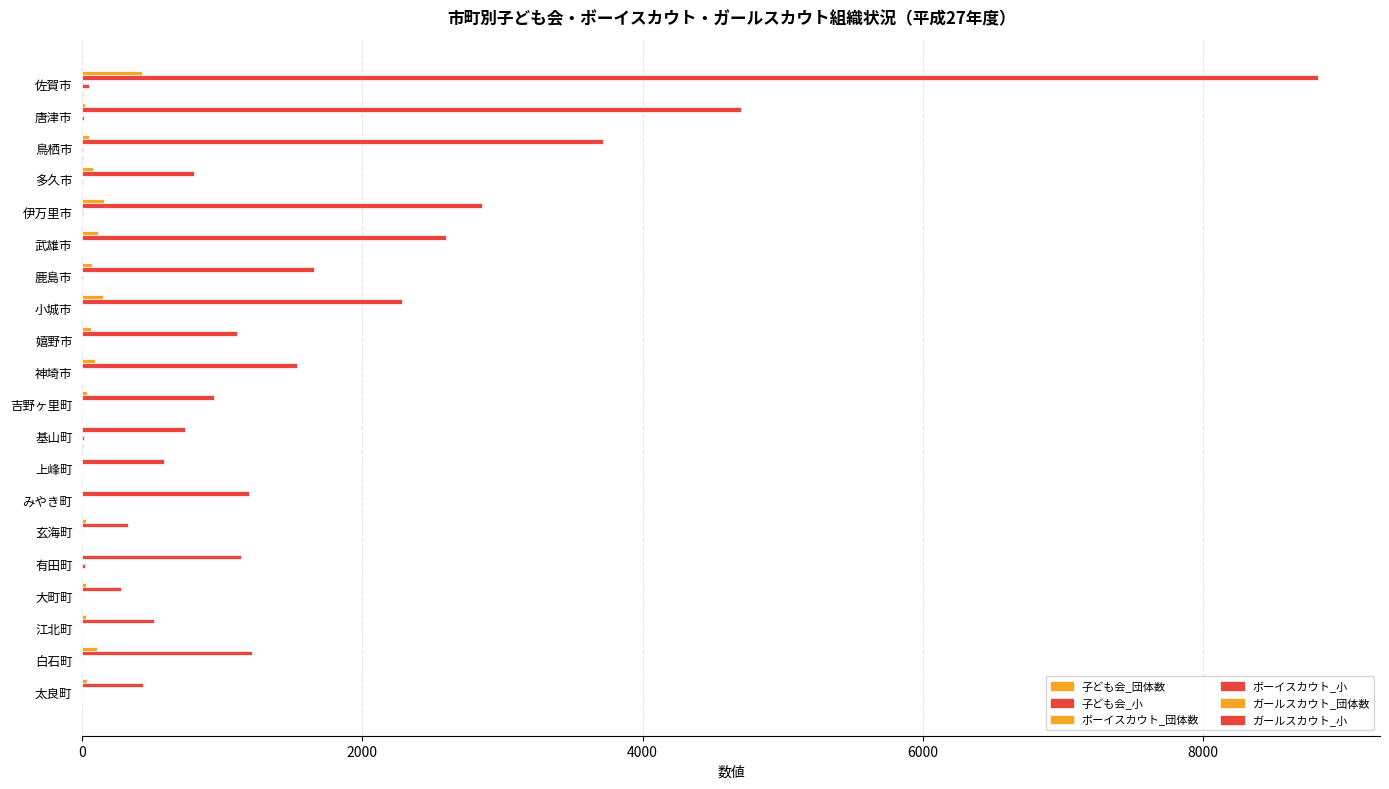

How many data points does each series have?

20